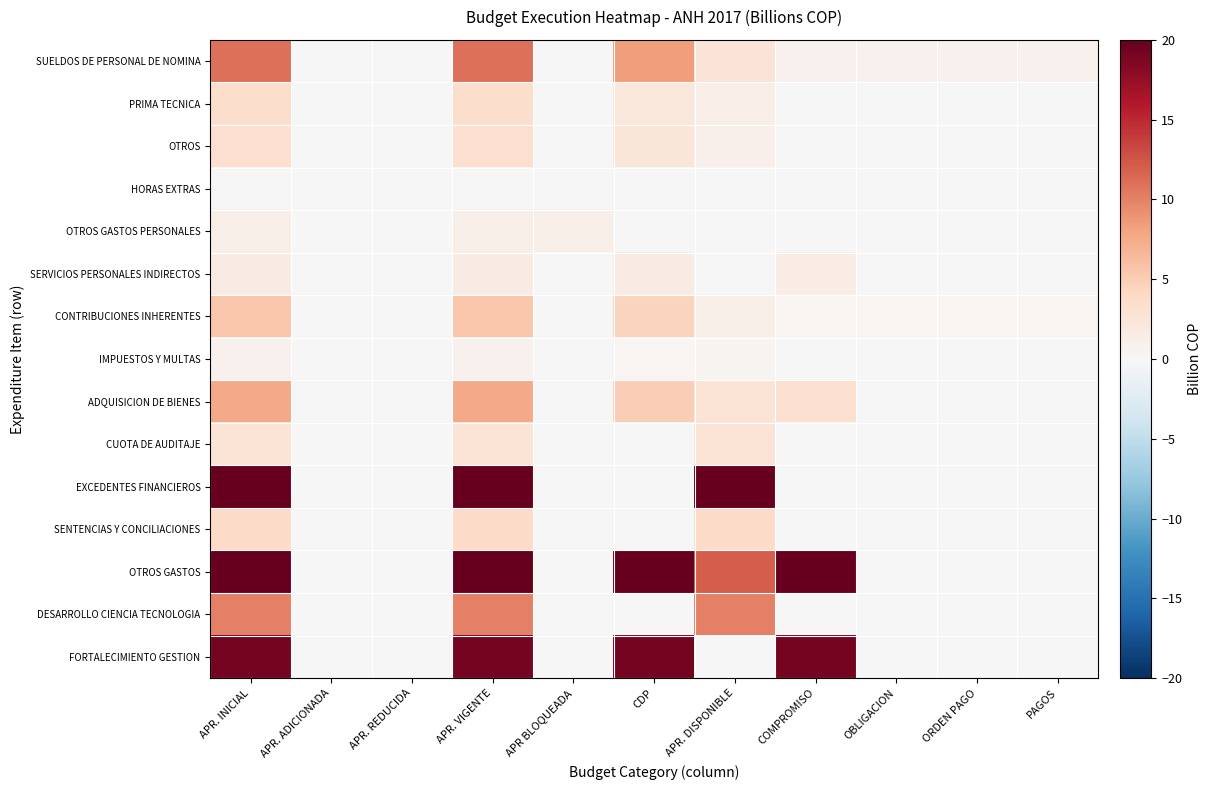

Between COMPROMISO and APR. ADICIONADA, which is larger?

COMPROMISO